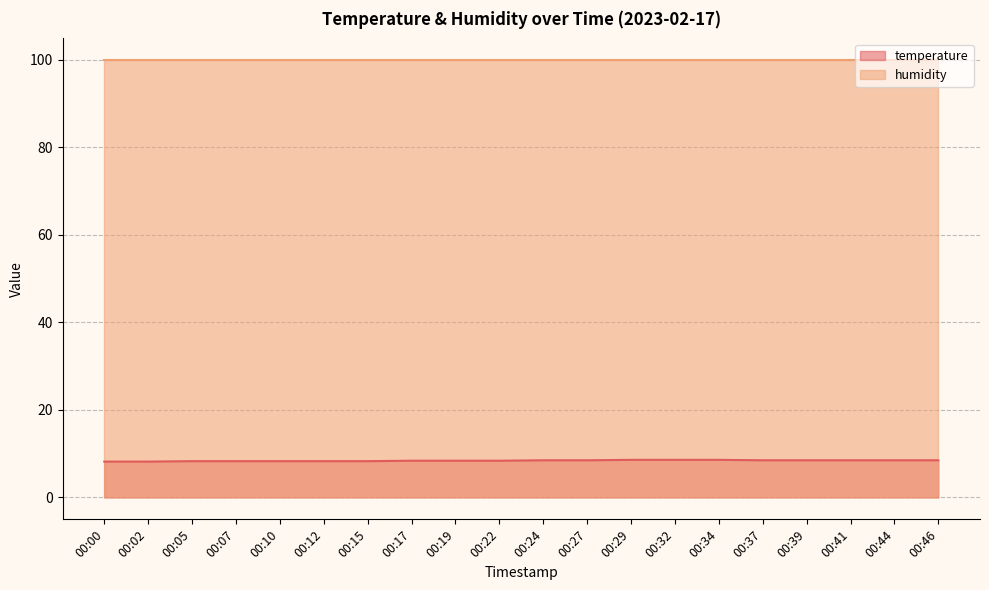

The value at 00:17 is 8.4. True or false?

True